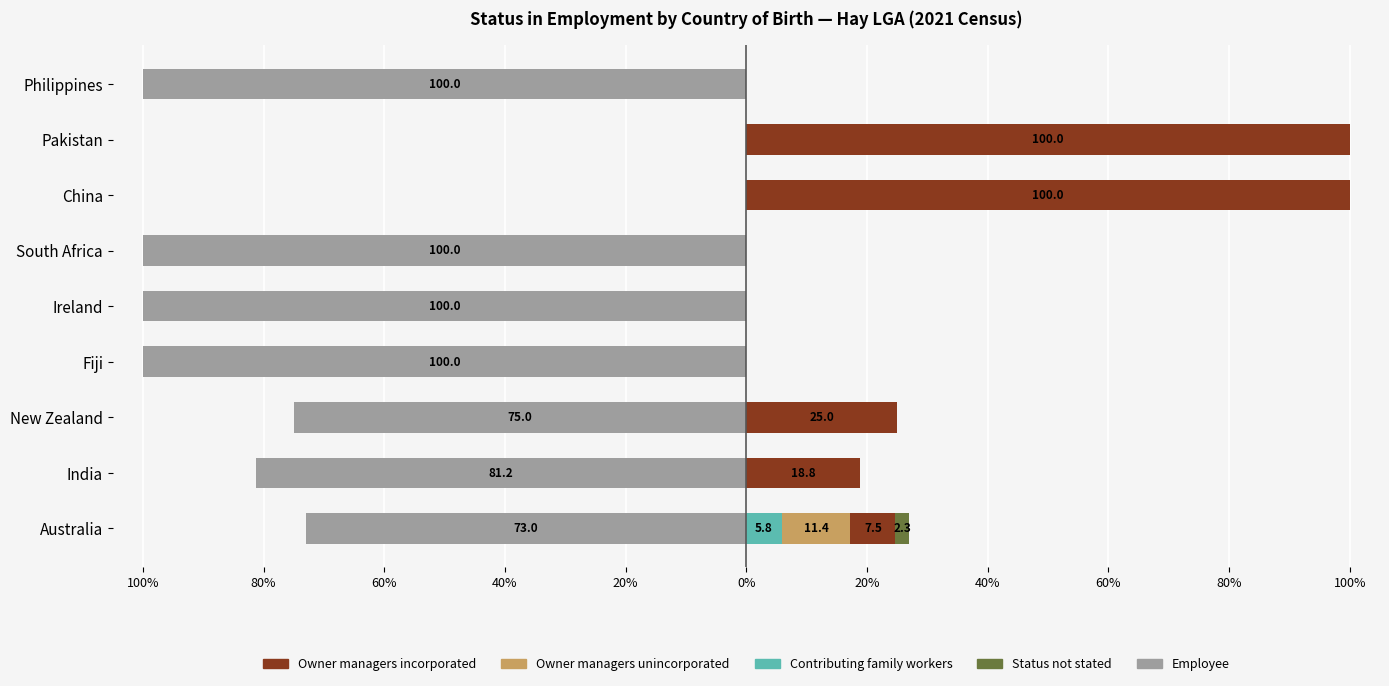

Reading left to right, transcribe all the data shown in this chart.

Employee: -73.0	-81.2	-75.0	-100.0	-100.0	-100.0	0.0	0.0	-100.0
Contributing family workers: 5.8	0.0	0.0	0.0	0.0	0.0	0.0	0.0	0.0
Owner managers unincorporated: 11.4	0.0	0.0	0.0	0.0	0.0	0.0	0.0	0.0
Owner managers incorporated: 7.5	18.8	25.0	0.0	0.0	0.0	100.0	100.0	0.0
Status not stated: 2.3	0.0	0.0	0.0	0.0	0.0	0.0	0.0	0.0